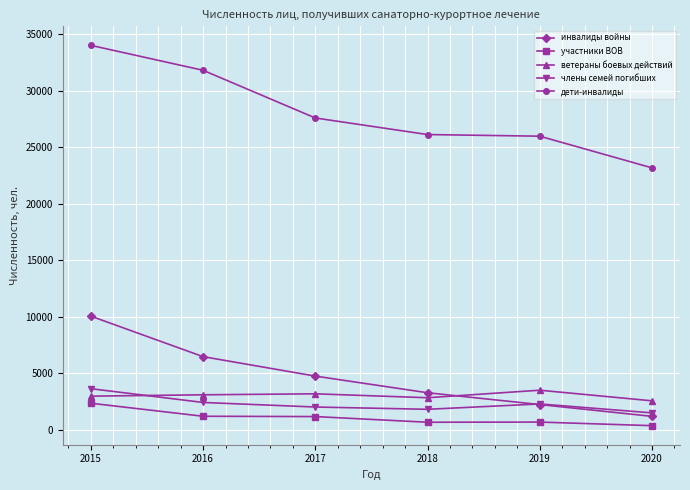

At 2016, list the series in order from largest to smallest.

дети-инвалиды, инвалиды войны, ветераны боевых действий, члены семей погибших, участники ВОВ